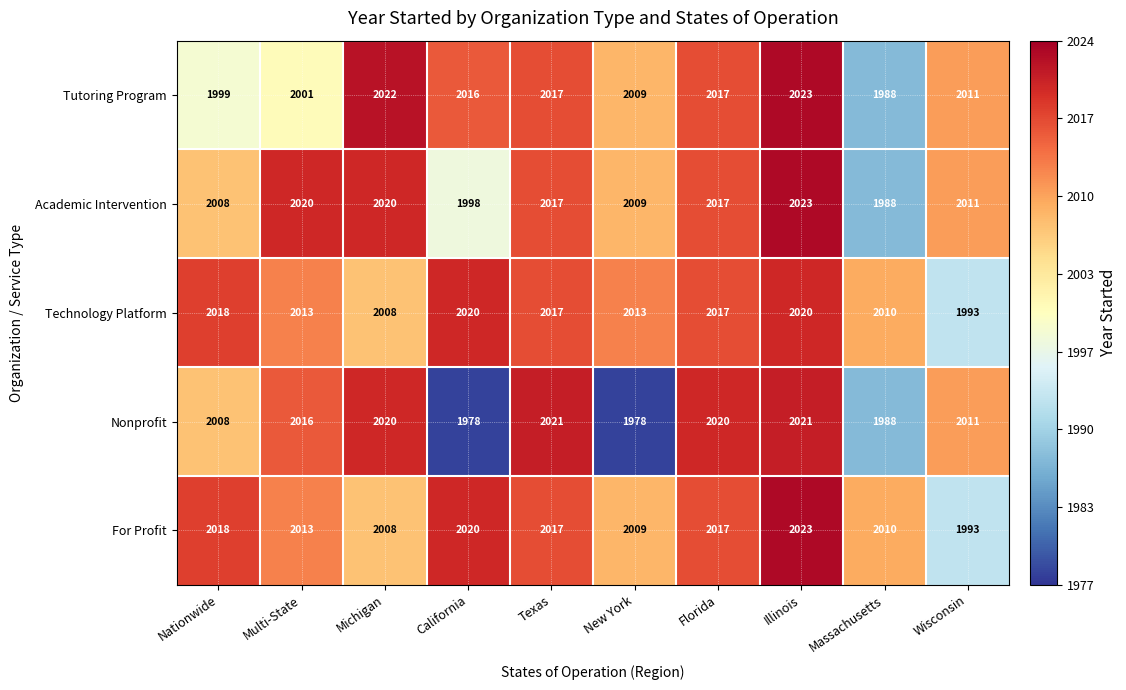

At which label does Tutoring Program first exceed 2016?

Michigan